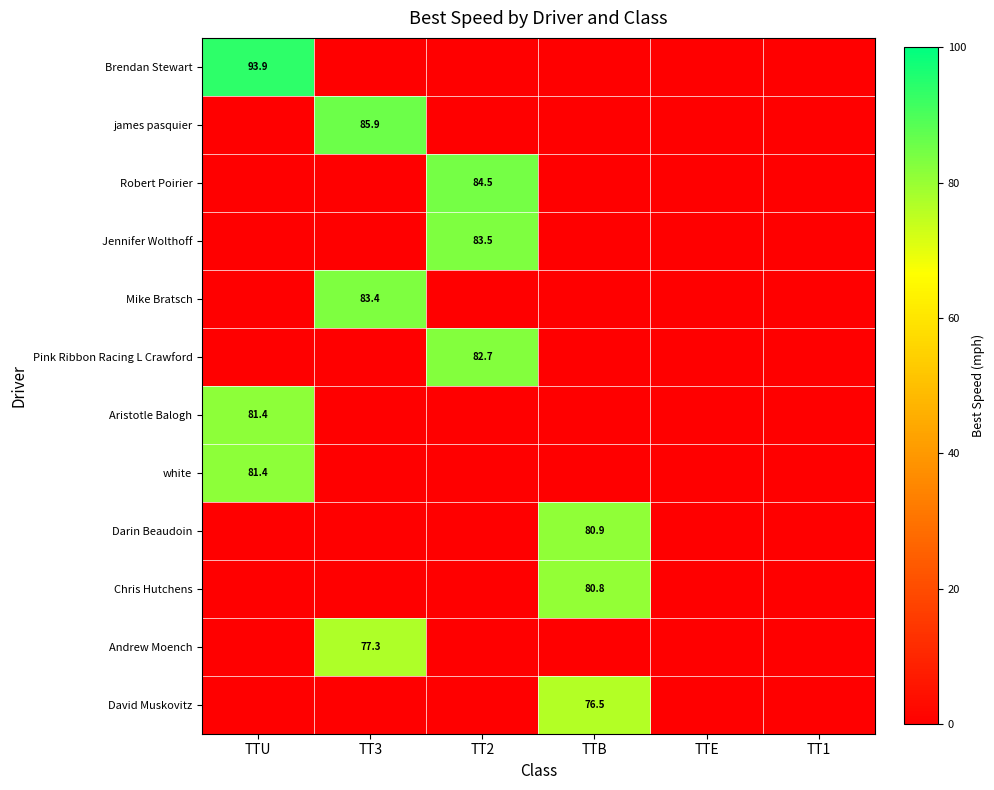

True or false: Brendan Stewart has a value of 93.9 at TTU.

True